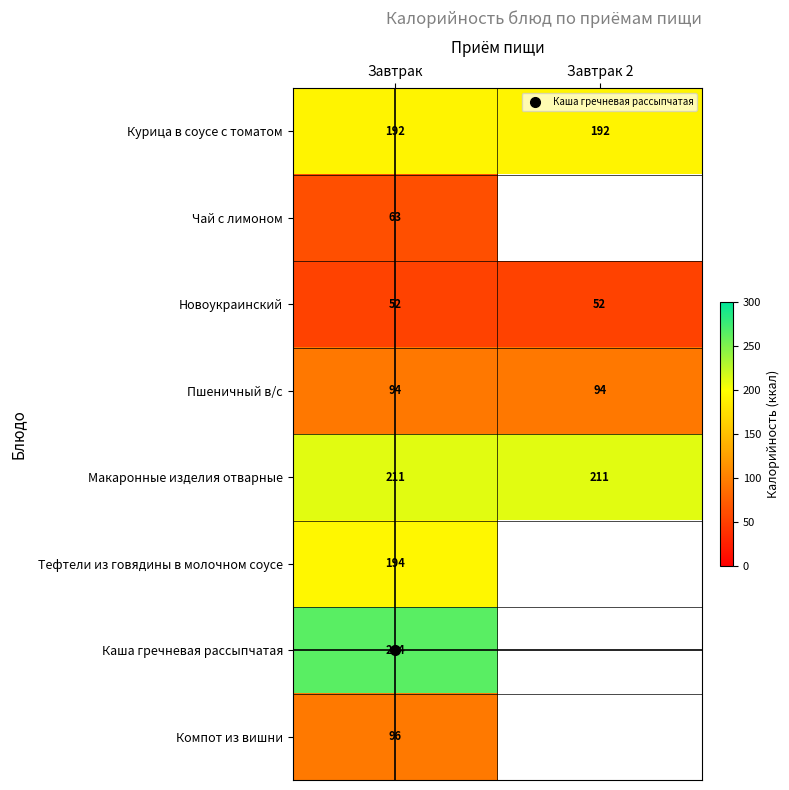

What value does the Каша гречневая рассыпчатая series have at Завтрак?

263.8